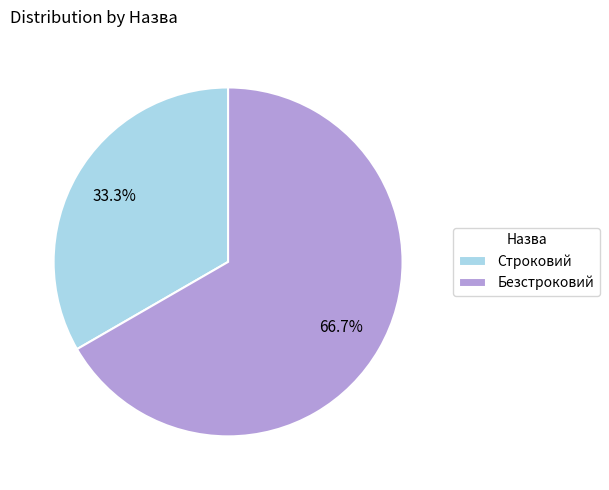

What is the majority slice?

Безстроковий